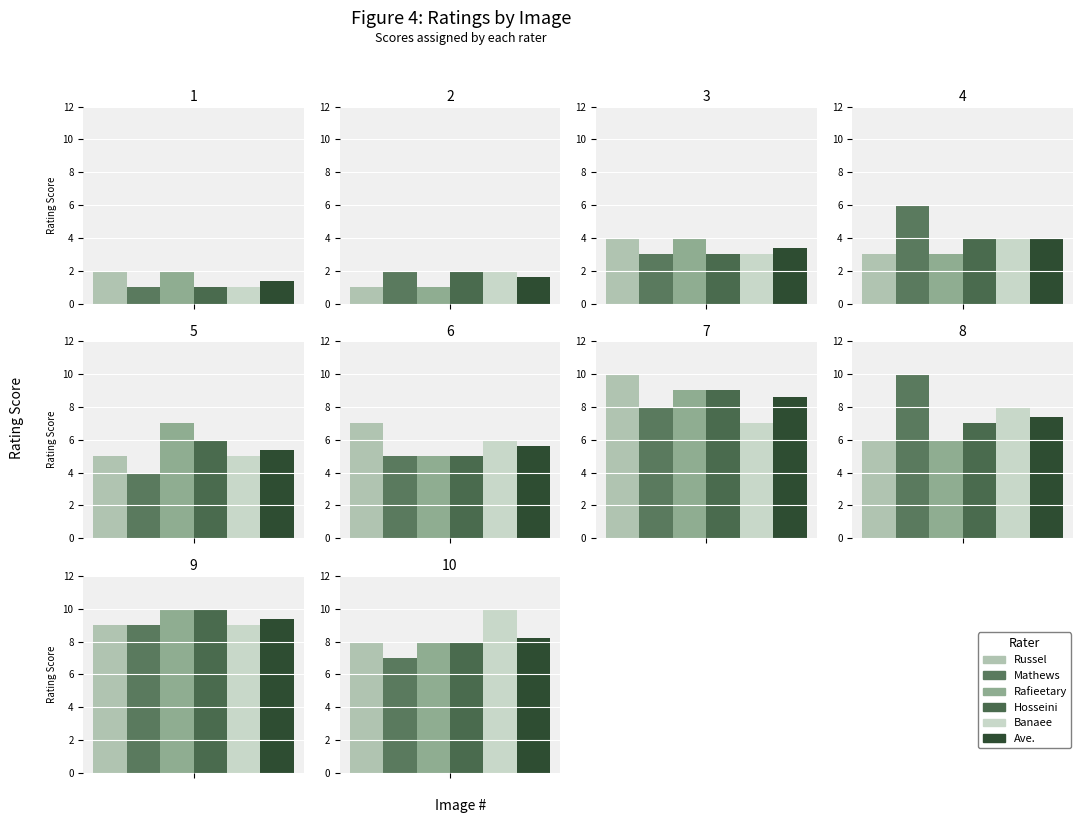

Reading right to left, transcribe all the data shown in this chart.

Russel: 10=8.0	9=9.0	8=6.0	7=10.0	6=7.0	5=5.0	4=3.0	3=4.0	2=1.0	1=2.0
Mathews: 10=7.0	9=9.0	8=10.0	7=8.0	6=5.0	5=4.0	4=6.0	3=3.0	2=2.0	1=1.0
Rafieetary: 10=8.0	9=10.0	8=6.0	7=9.0	6=5.0	5=7.0	4=3.0	3=4.0	2=1.0	1=2.0
Hosseini: 10=8.0	9=10.0	8=7.0	7=9.0	6=5.0	5=6.0	4=4.0	3=3.0	2=2.0	1=1.0
Banaee: 10=10.0	9=9.0	8=8.0	7=7.0	6=6.0	5=5.0	4=4.0	3=3.0	2=2.0	1=1.0
Ave.: 10=8.2	9=9.4	8=7.4	7=8.6	6=5.6	5=5.4	4=4.0	3=3.4	2=1.6	1=1.4